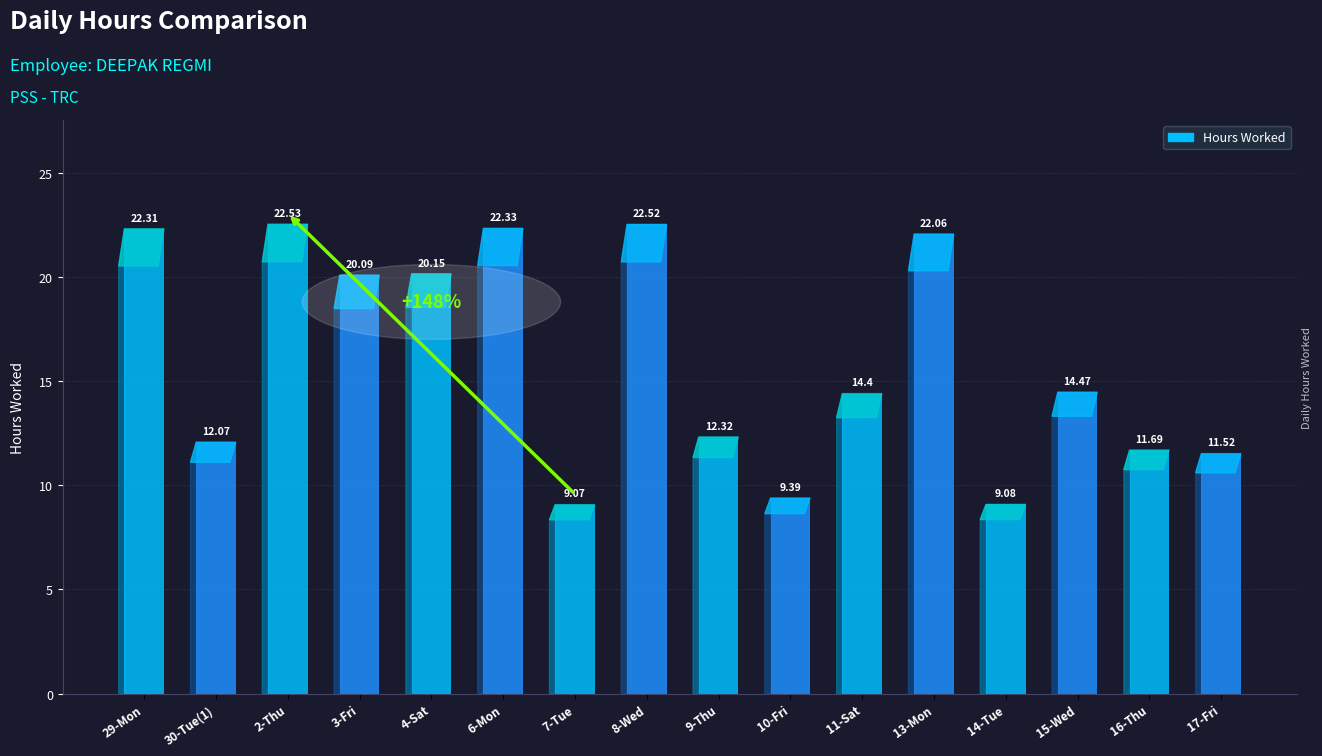

At which label does the data first exceed 14?

29-Mon